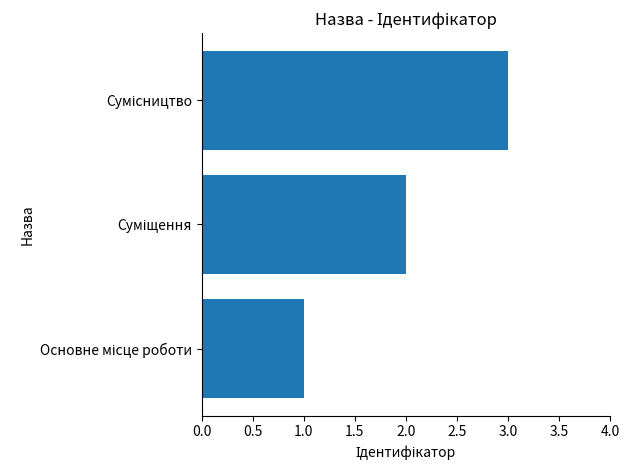

How many series are shown in this chart?

1